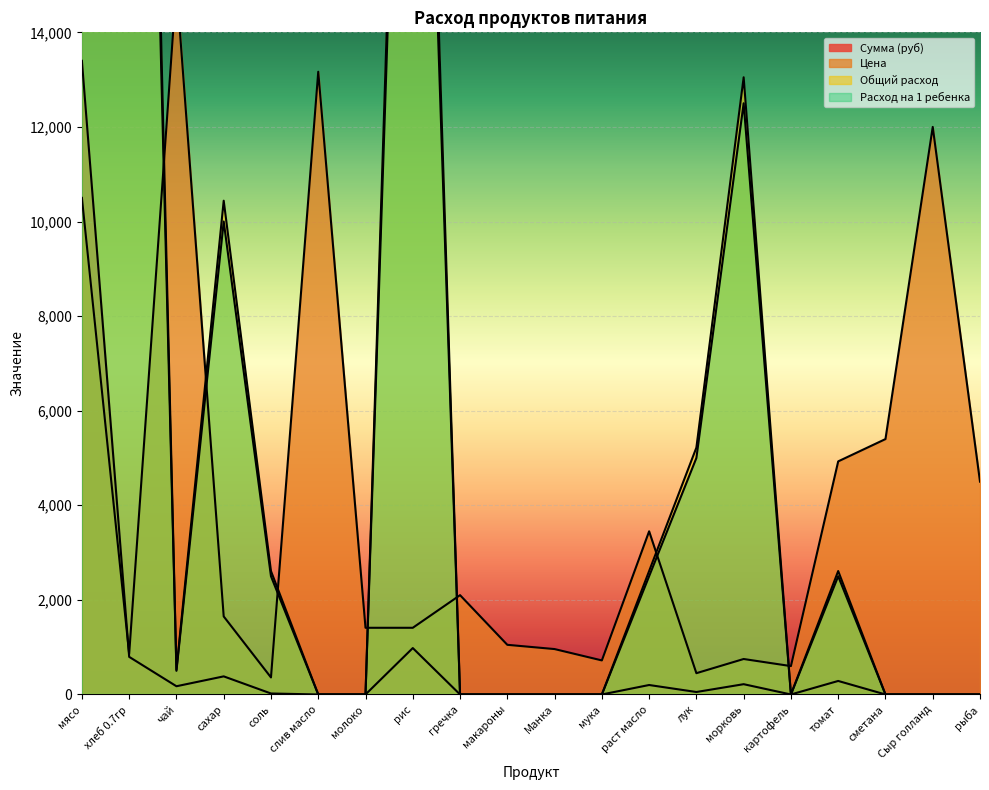

Reading left to right, list all the values displayed in this chart.

Сумма (руб): мясо=13398.0	хлеб 0.7гр=795.4	чай=174.0	сахар=382.8	соль=20.9	слив масло=0.0	молоко=0.0	рис=981.4	гречка=0.0	макароны=0.0	Манка=0.0	мука=0.0	раст масло=200.1	лук=52.2	морковь=217.5	картофель=0.0	томат=285.9	сметана=0.0	Сыр голланд=0.0	рыба=0.0
Цена: мясо=10500.0	хлеб 0.7гр=857.1	чай=15000.0	сахар=1650.0	соль=360.0	слив масло=13166.7	молоко=1410.0	рис=1410.0	гречка=2100.0	макароны=1050.0	Манка=960.0	мука=720.0	раст масло=3450.0	лук=450.0	морковь=750.0	картофель=600.0	томат=4928.7	сметана=5400.0	Сыр голланд=12000.0	рыба=4500.0
Общий расход: мясо=57420.0	хлеб 0.7гр=41760.0	чай=522.0	сахар=10440.0	соль=2610.0	слив масло=0.0	молоко=0.0	рис=31320.0	гречка=0.0	макароны=0.0	Манка=0.0	мука=0.0	раст масло=2610.0	лук=5220.0	морковь=13050.0	картофель=0.0	томат=2610.0	сметана=0.0	Сыр голланд=0.0	рыба=0.0
Расход на 1 ребенка: мясо=55000.0	хлеб 0.7гр=40000.0	чай=500.0	сахар=10000.0	соль=2500.0	слив масло=0.0	молоко=0.0	рис=30000.0	гречка=0.0	макароны=0.0	Манка=0.0	мука=0.0	раст масло=2500.0	лук=5000.0	морковь=12500.0	картофель=0.0	томат=2500.0	сметана=0.0	Сыр голланд=0.0	рыба=0.0